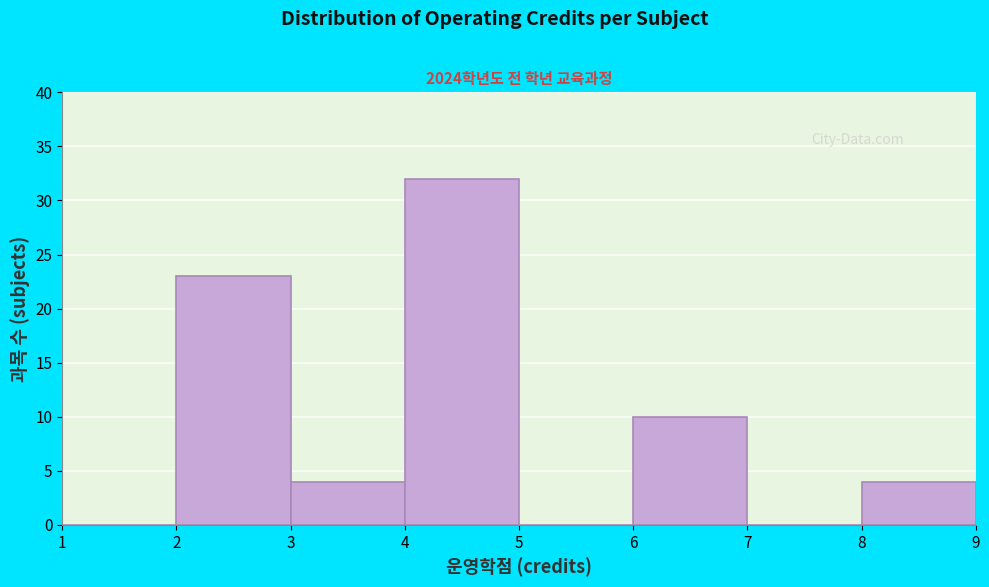

What is the height of the bar covering 8 to 9 on the x-axis? The values are not printed on the chart, so give them approximately, as read against the axis.

4